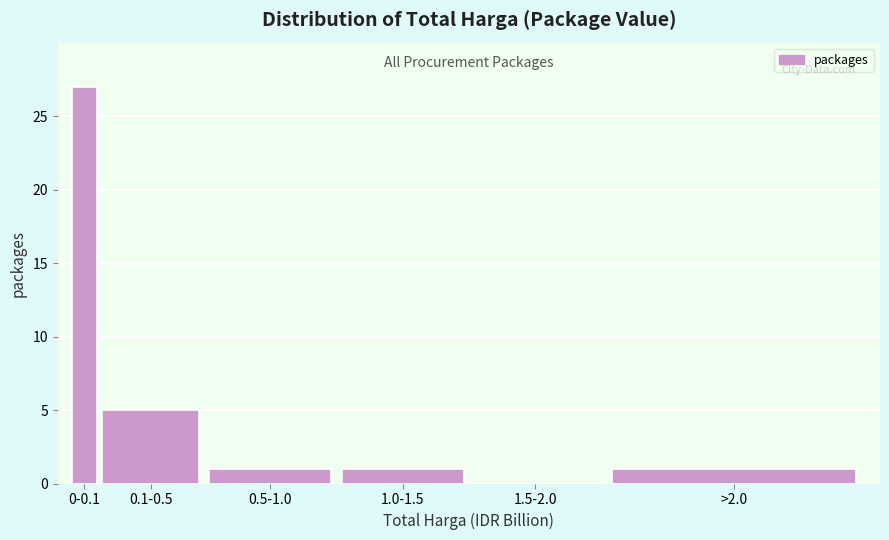

Reading right to left, what are all the values shown in this chart?

>2.0=1	1.5-2.0=0	1.0-1.5=1	0.5-1.0=1	0.1-0.5=5	0-0.1=27